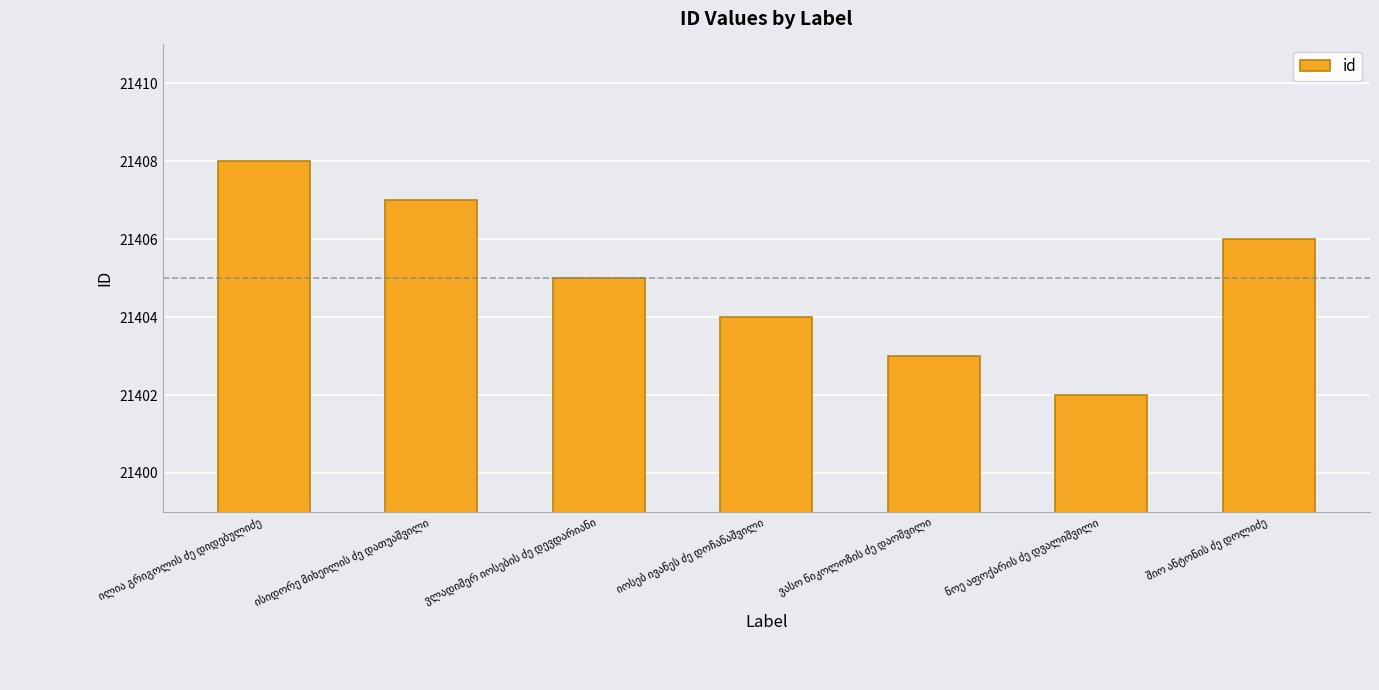

What is the sum of all values?

149835